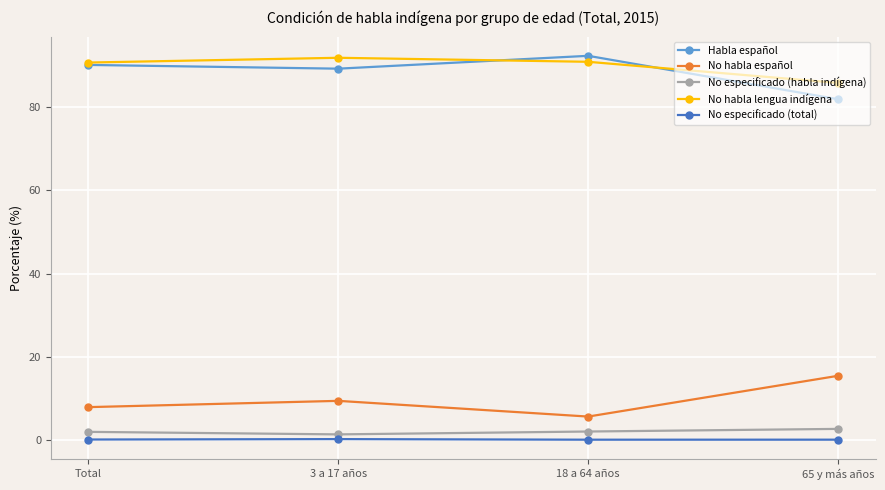

The value of No especificado (habla indígena) at 3 a 17 años is 1.4. True or false?

True